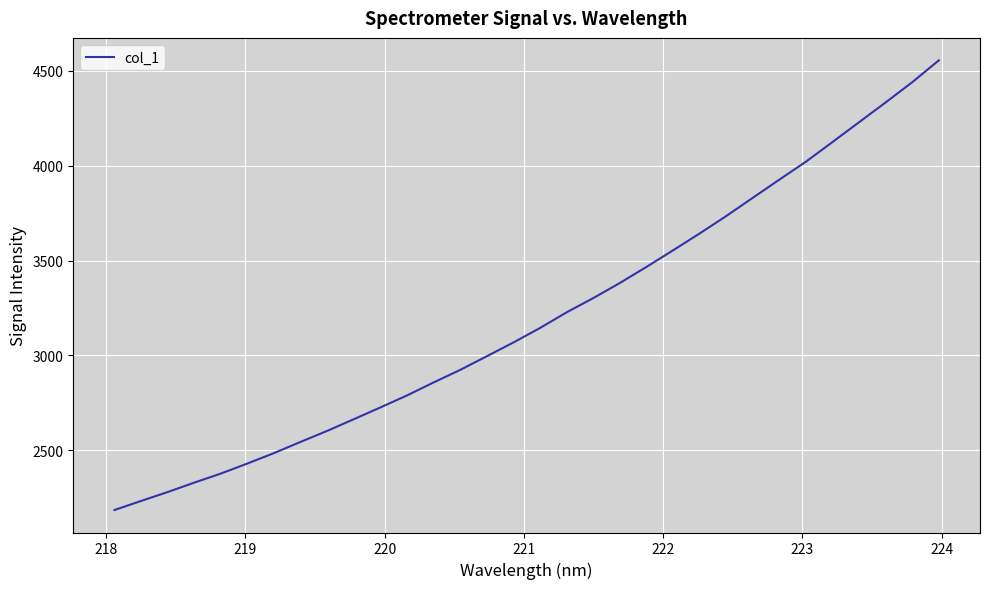

What is the smallest value displayed?

2185.5